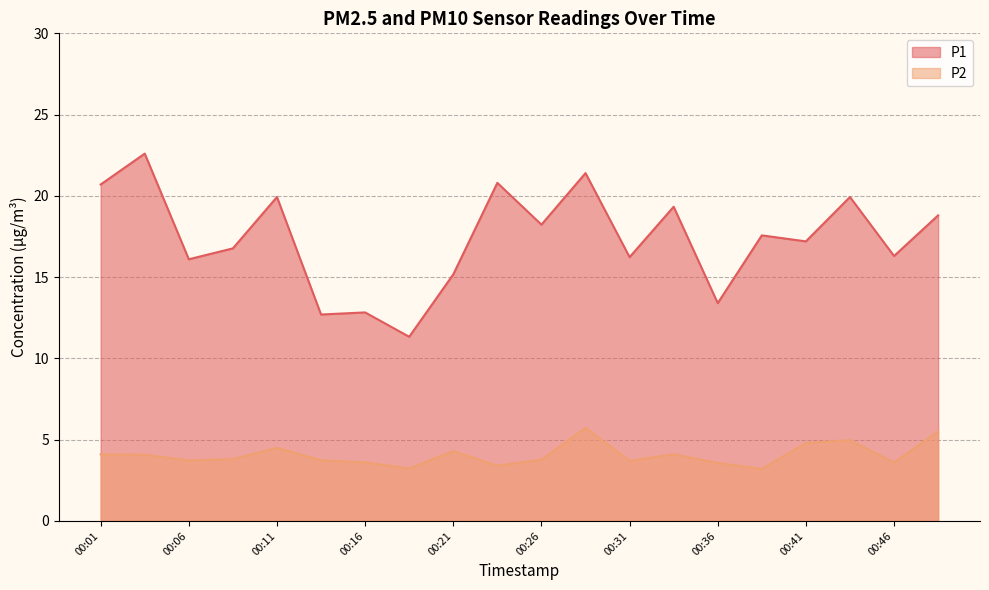

True or false: P1 and P2 intersect in this chart.

False